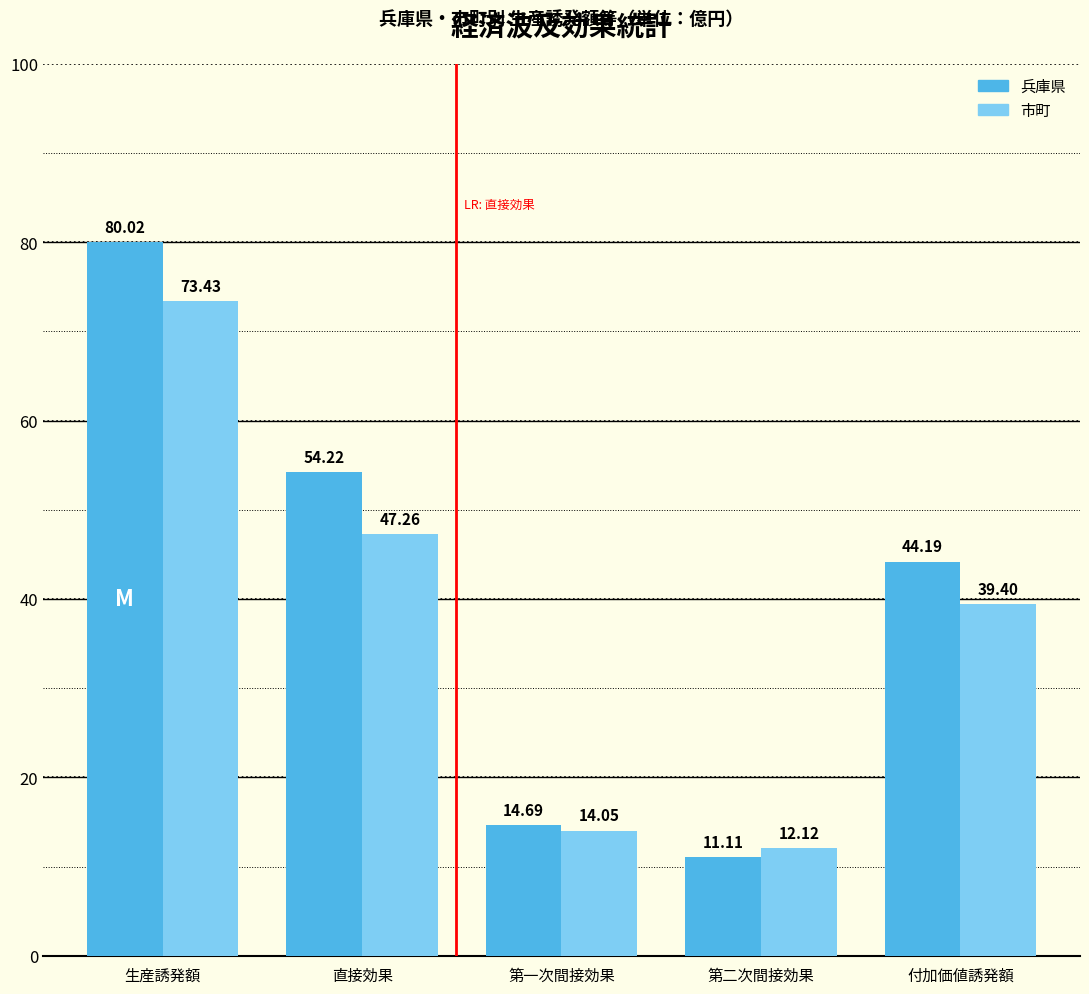

What is the label of the 1st bar from the right?

付加価値誘発額